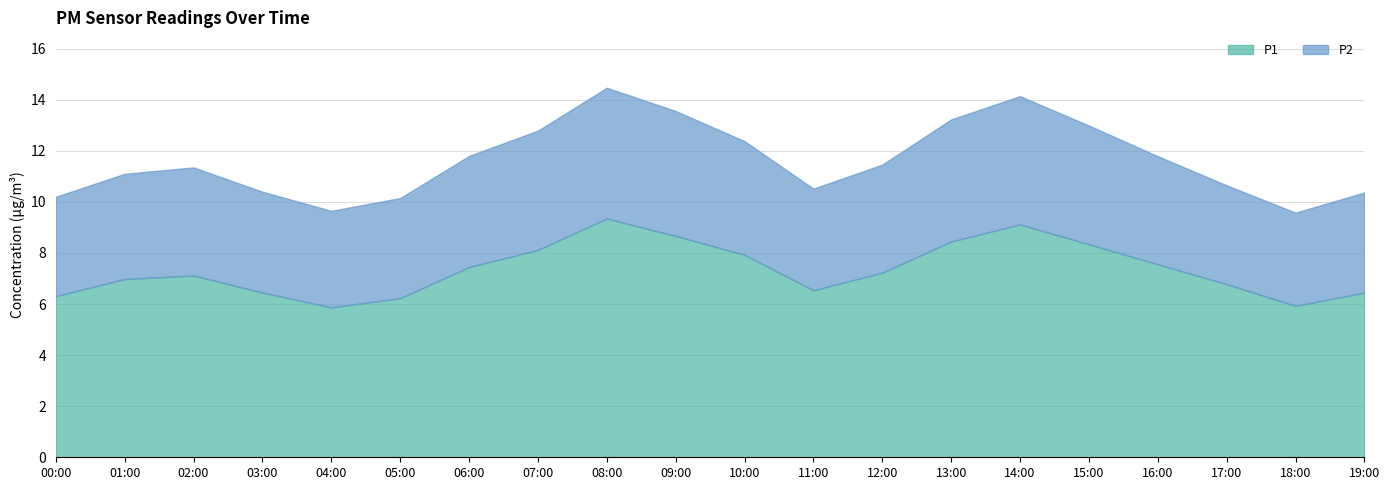

What is the total value across all series at 07:00?

12.8